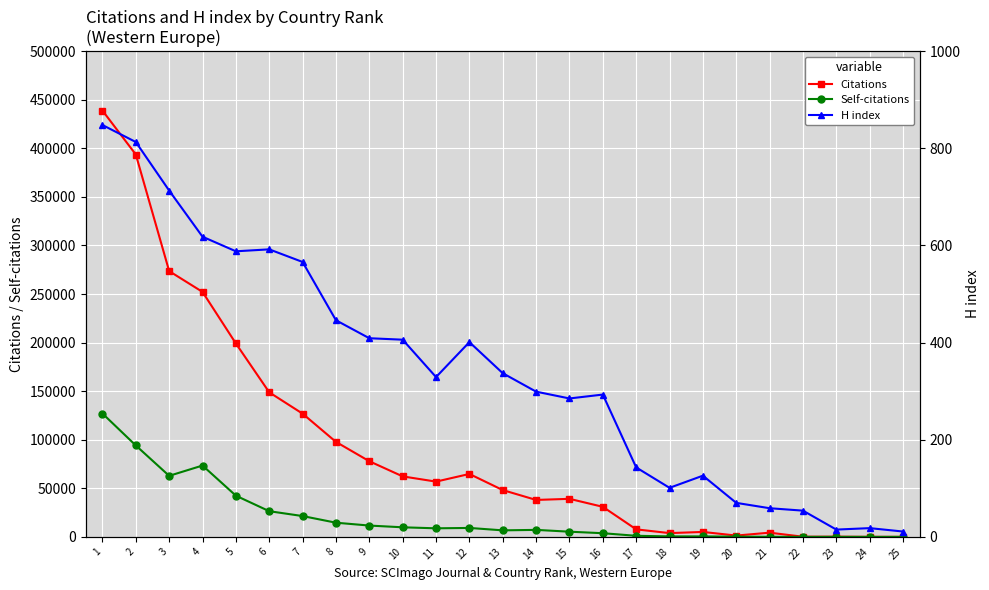

Reading right to left, list all the values displayed in this chart.

Citations: 28	19	197	157	4316	1350	5072	3882	7734	30944	39162	38022	48174	64769	56881	62266	77870	97770	126843	148814	199105	252173	273591	393644	438860
Self-citations: 2	1	18	15	103	243	477	493	1103	3760	5336	7199	6705	9197	8815	9851	11646	14592	21429	26429	42407	73448	62841	94107	126999
H index: 11	18	15	54	59	70	126	101	143	293	285	299	337	401	329	406	409	446	566	592	588	618	713	813	848